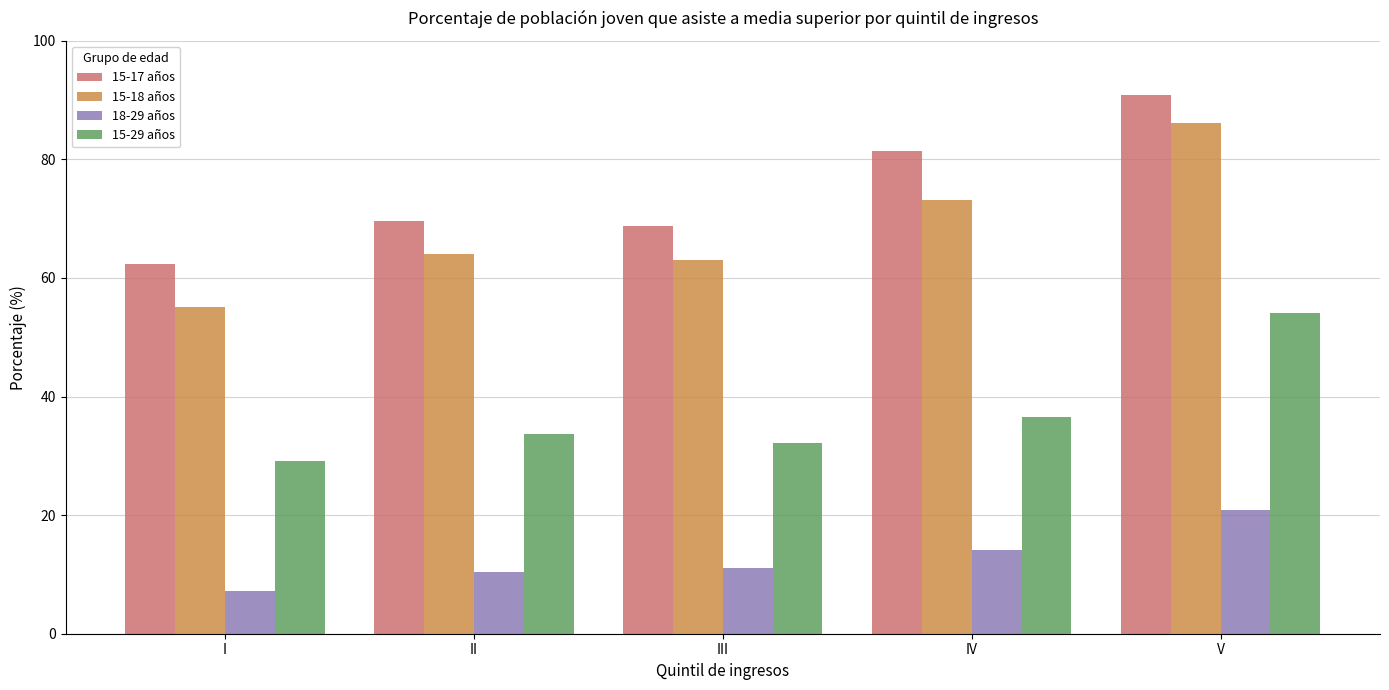

Is the value of 15-29 años at I greater than the value of 15-18 años at II?

No